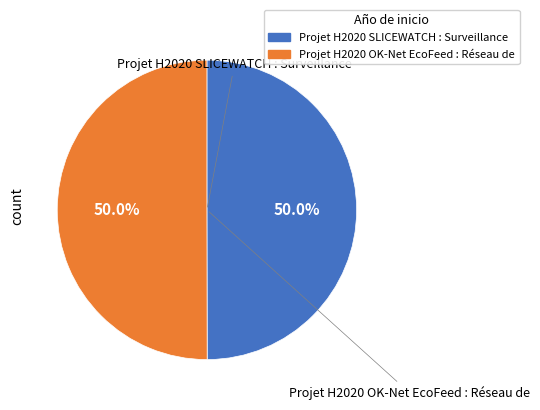

To the nearest percent, what portion does Projet H2020 OK-Net EcoFeed : Réseau de represent?

50%